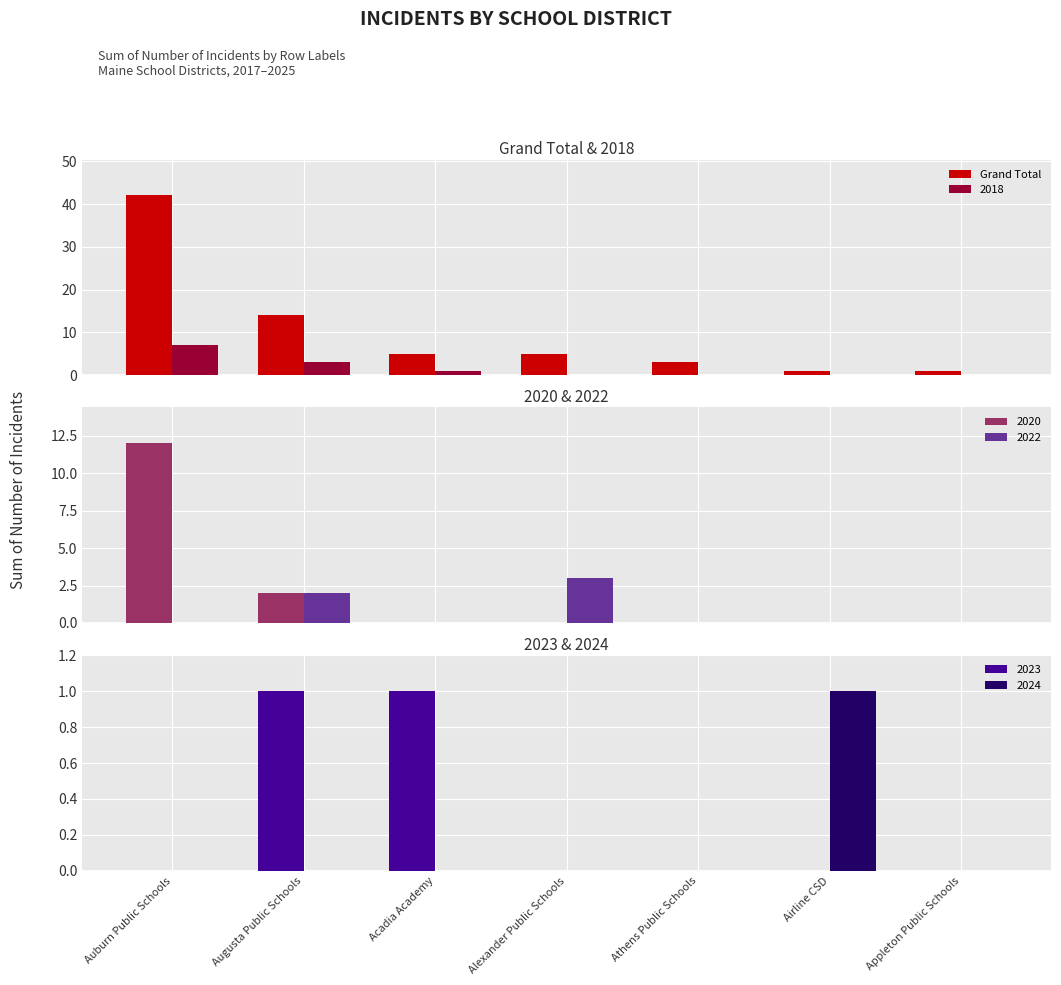

What is the label of the 6th bar from the left?

Airline CSD